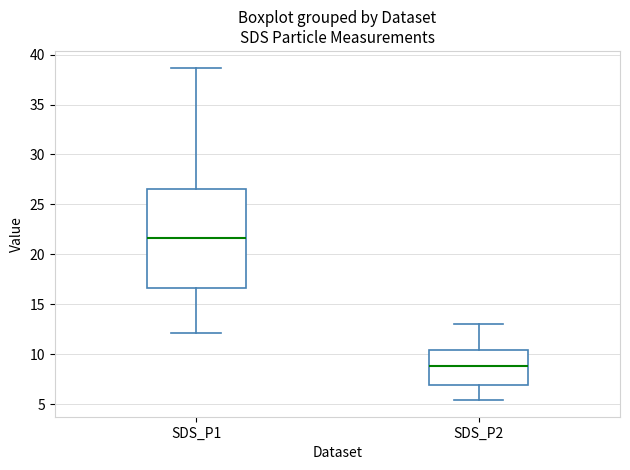

Reading left to right, transcribe this box plot: for each box, give where its median line is, the range the box spans, and where its two whiskers end, as read against the y-axis. The values are not printed on the chart, so give them approximately, as read against the axis.

SDS_P1: median 21.5, box 16.5 to 26.5, whiskers 12.0 to 38.5
SDS_P2: median 9.0, box 7.0 to 10.5, whiskers 5.5 to 13.0